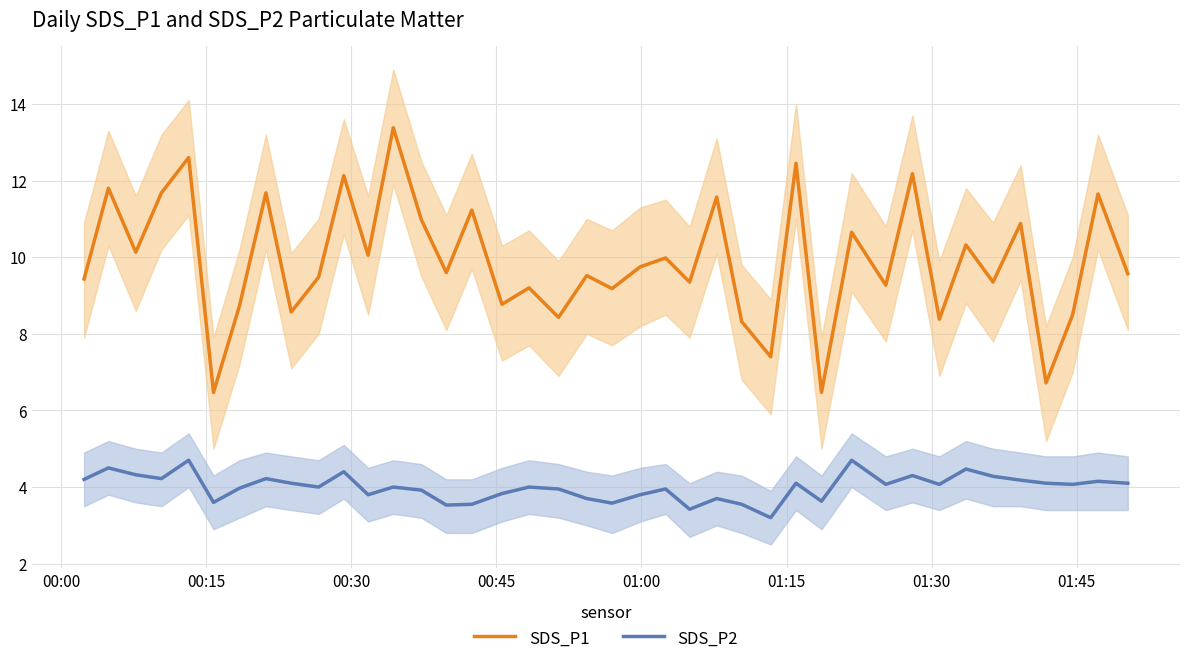

True or false: SDS_P2 and SDS_P1 intersect in this chart.

False